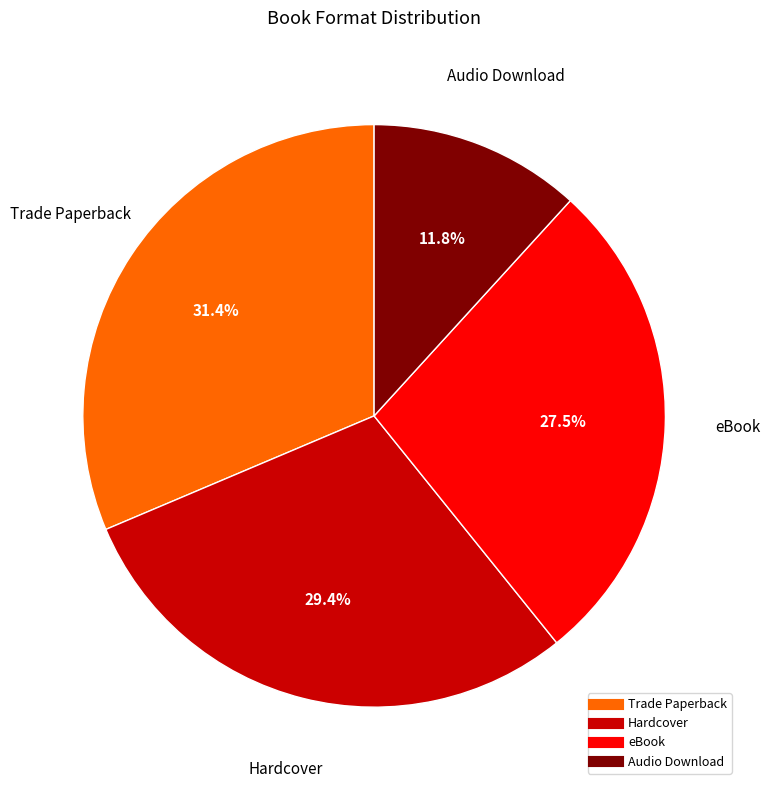

Does any single category account for the majority?

No